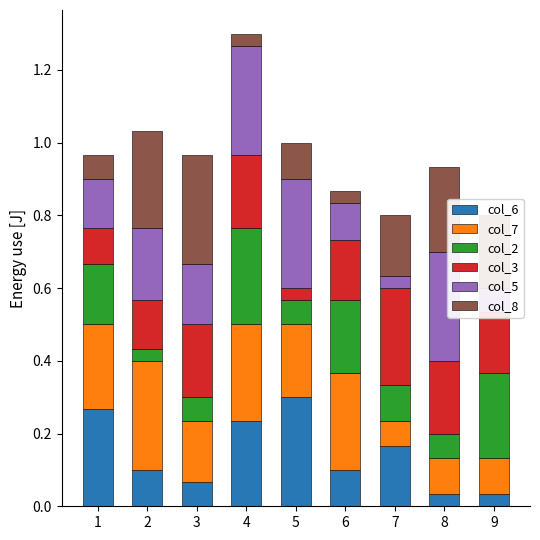

At which label does col_6 reach its peak?

5